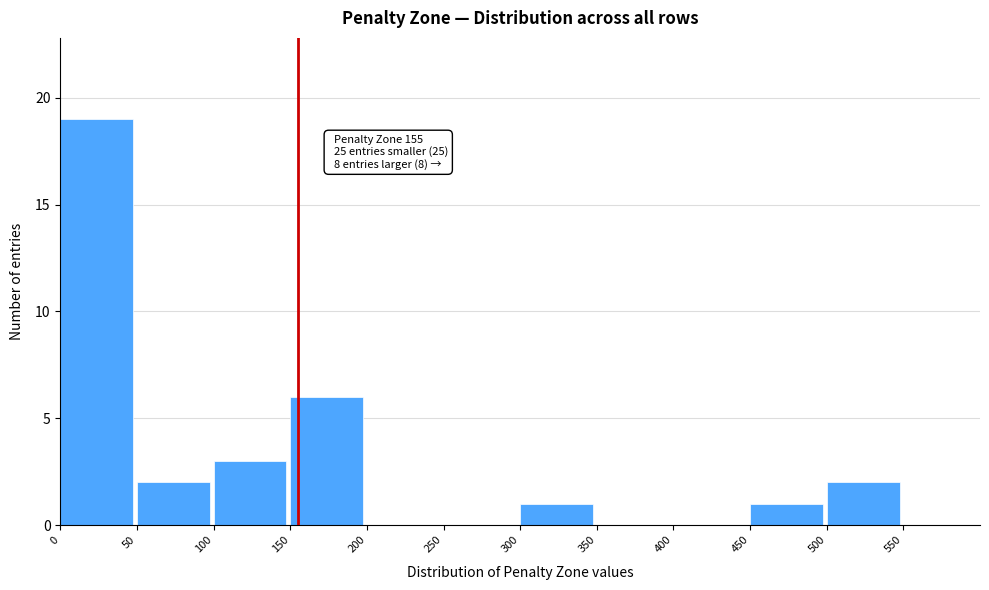

Which range on the x-axis has the tallest bar?

0 to 50